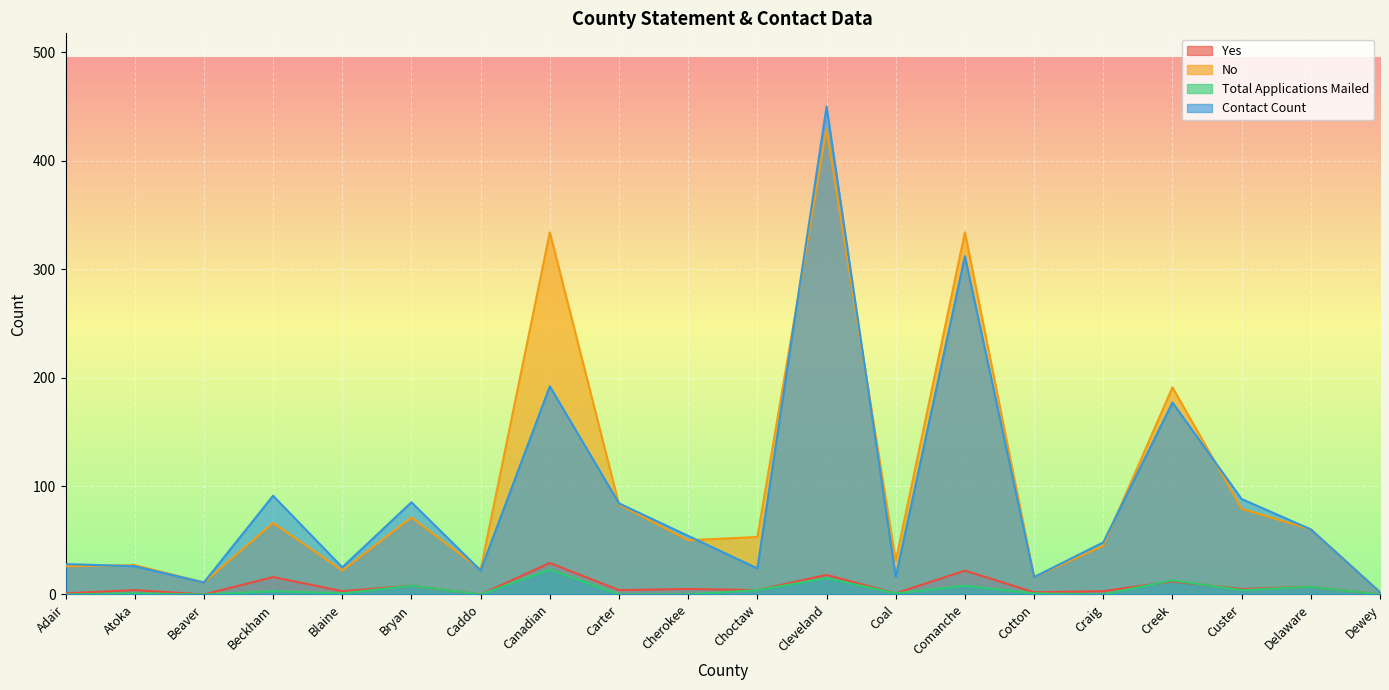

Where does the Yes series first go above 4?

Beckham